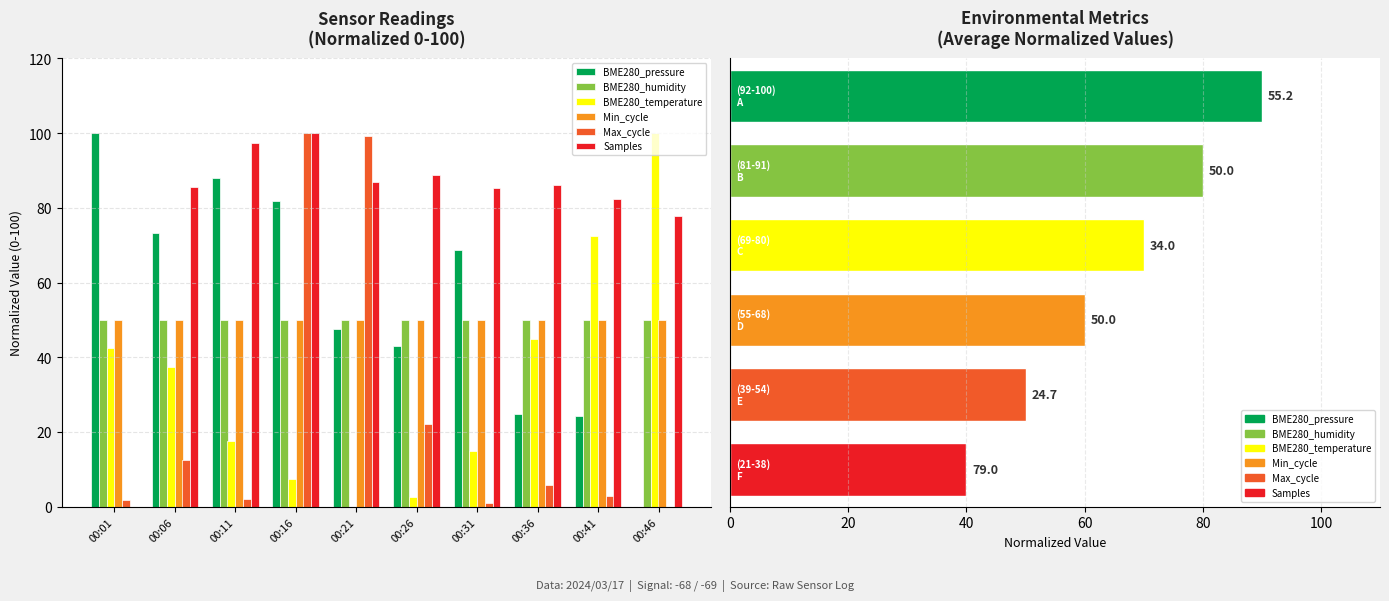

Which series has the largest total across all categories?

Samples